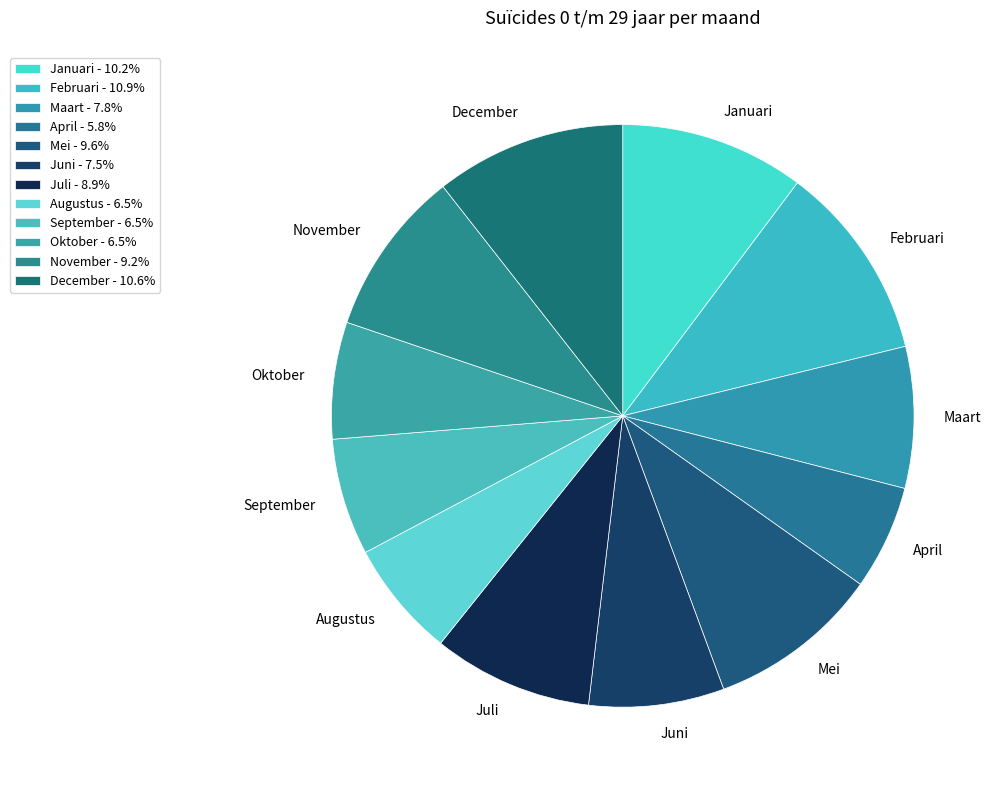

What is the ratio of the value at September to the value at Maart?

0.8